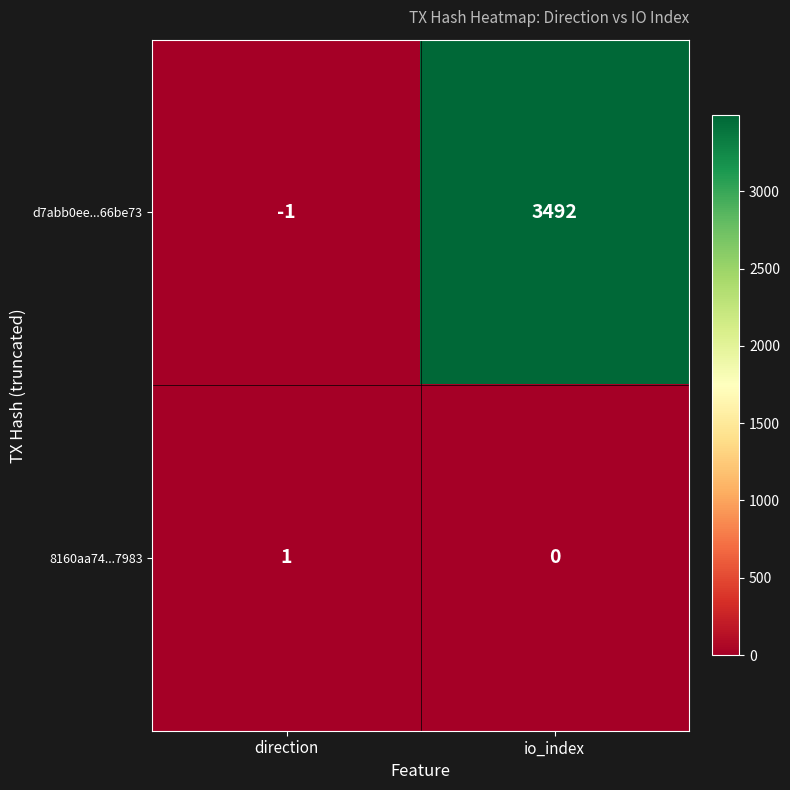

What is the sum of the d7abb0ee...66be73 values at io_index and direction?

3491